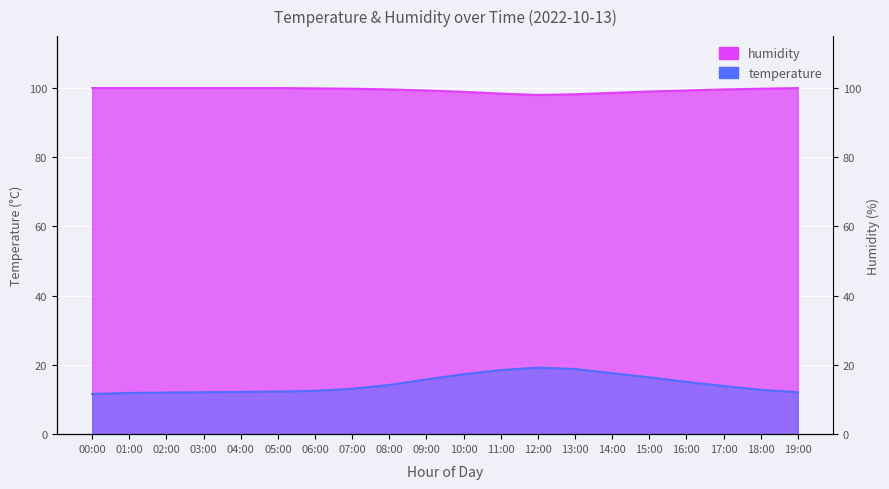

Is it true that humidity equals 66.5 at 19:00?

False